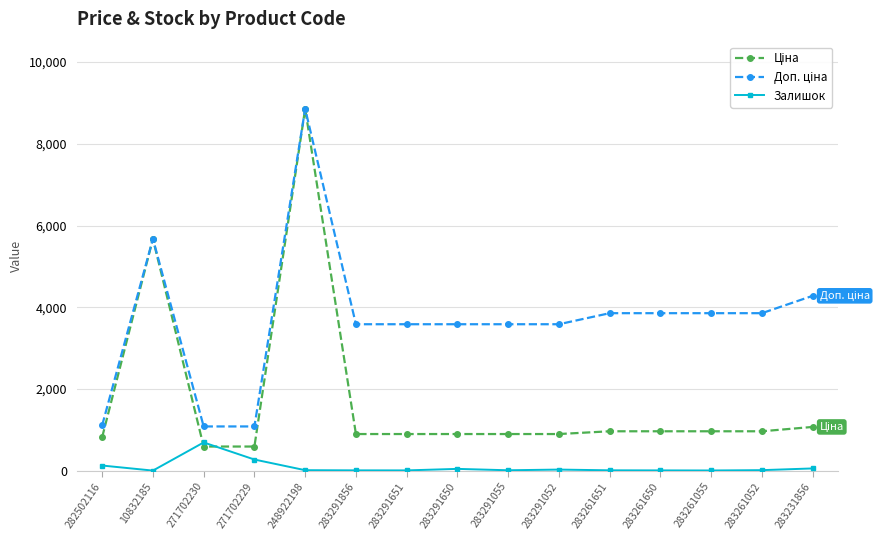

What is the total value across all series at 271702229?

1943.6